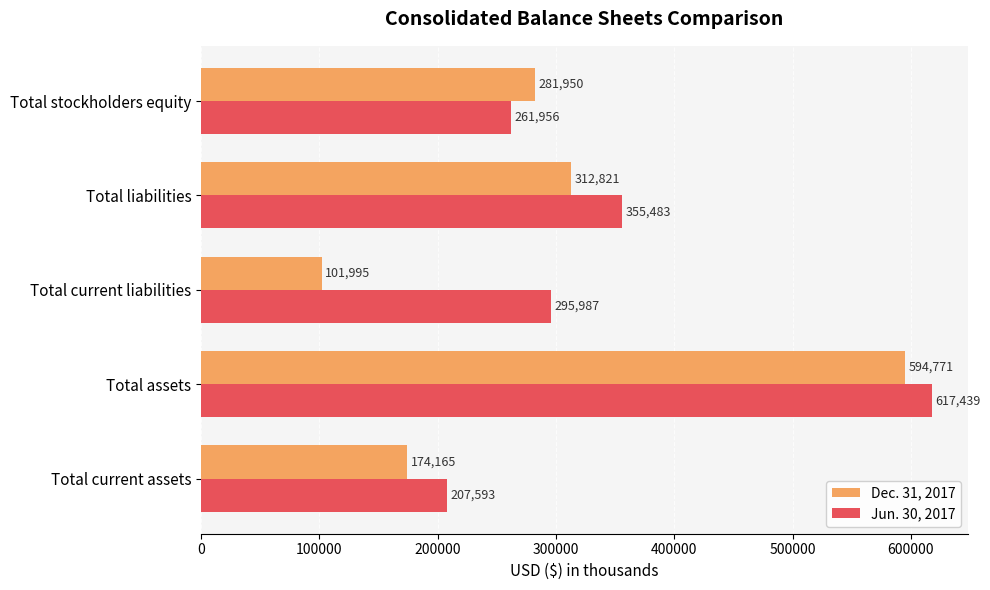

What is the sum of all Dec. 31, 2017 values?

1465702